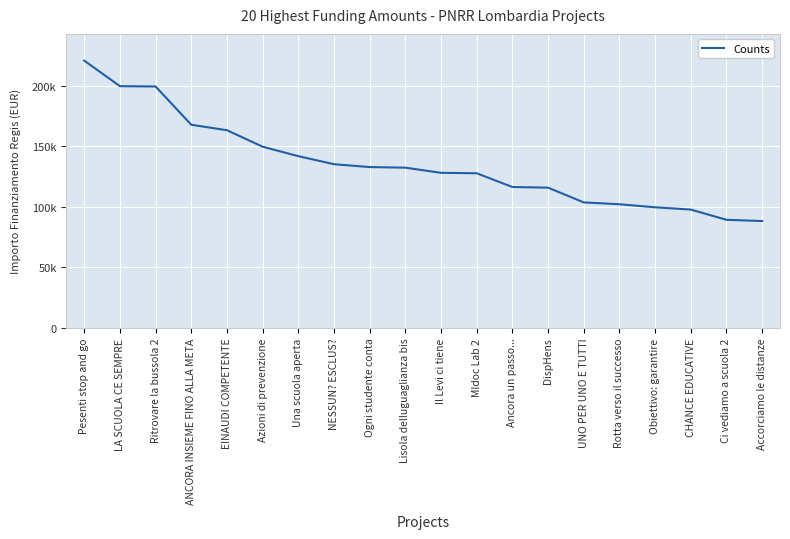

What value does the data have at DispHens?

115789.8